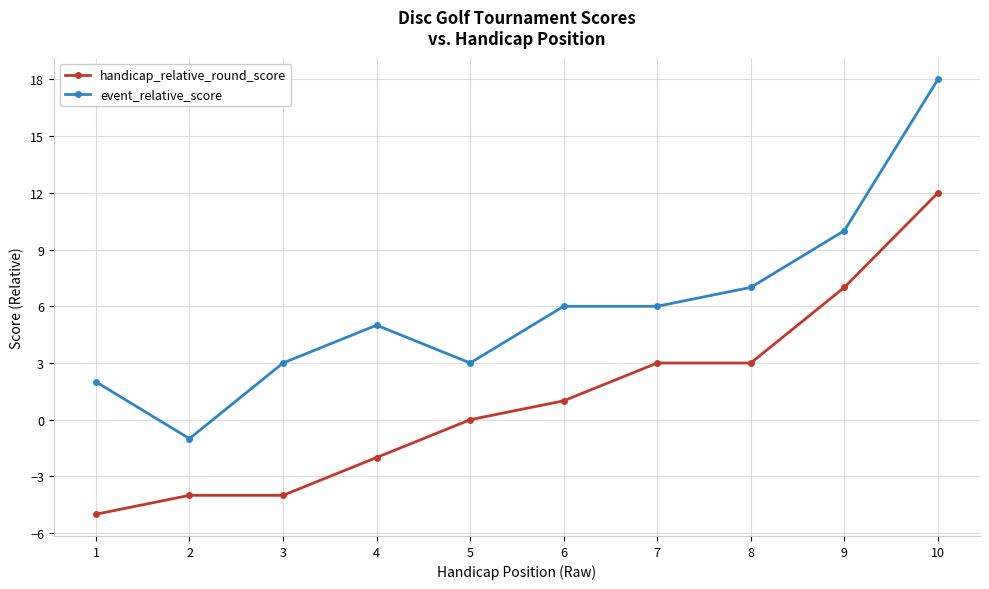

Reading right to left, what are all the values shown in this chart?

handicap_relative_round_score: 10=12	9=7	8=3	7=3	6=1	5=0	4=-2	3=-4	2=-4	1=-5
event_relative_score: 10=18	9=10	8=7	7=6	6=6	5=3	4=5	3=3	2=-1	1=2